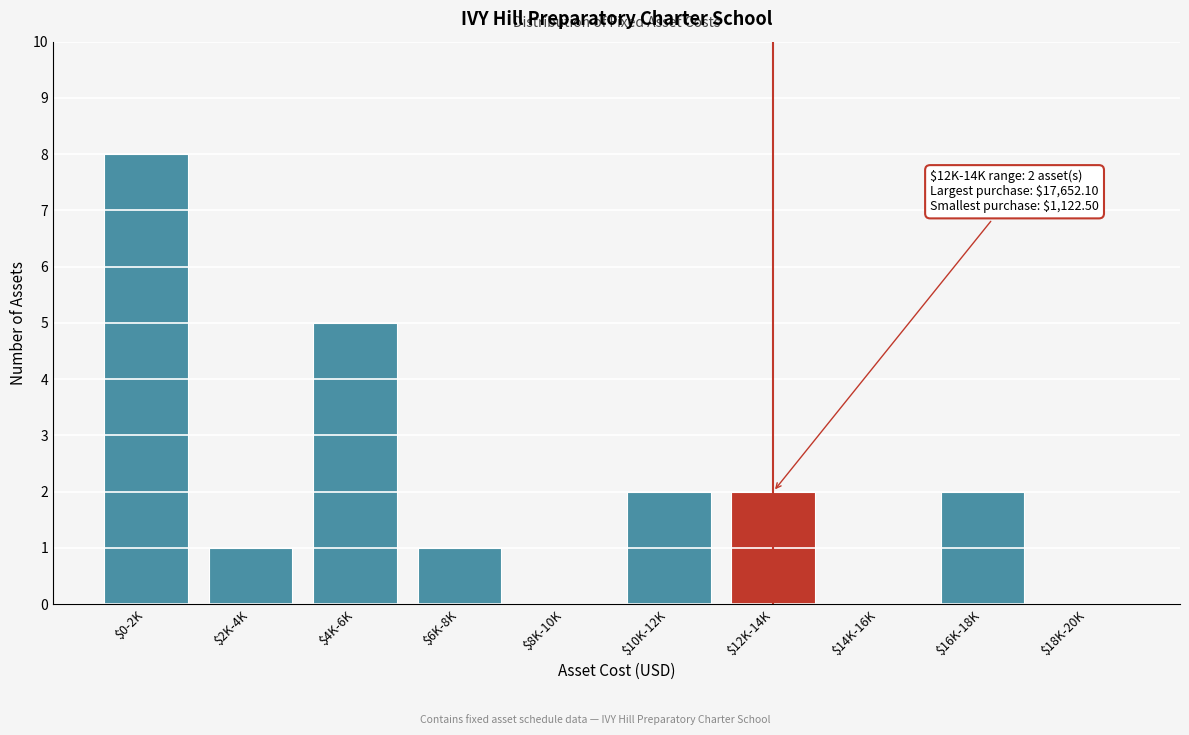

The value at $16K-18K is 1. True or false?

False